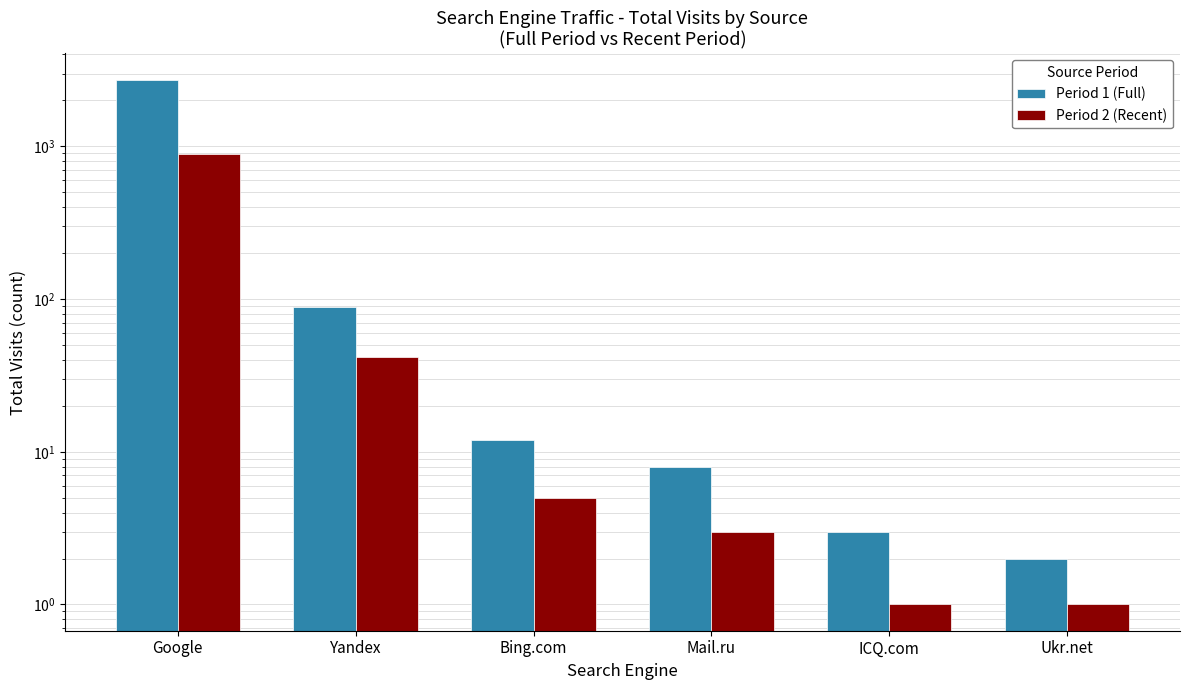

What is the maximum value shown in the chart?

2737